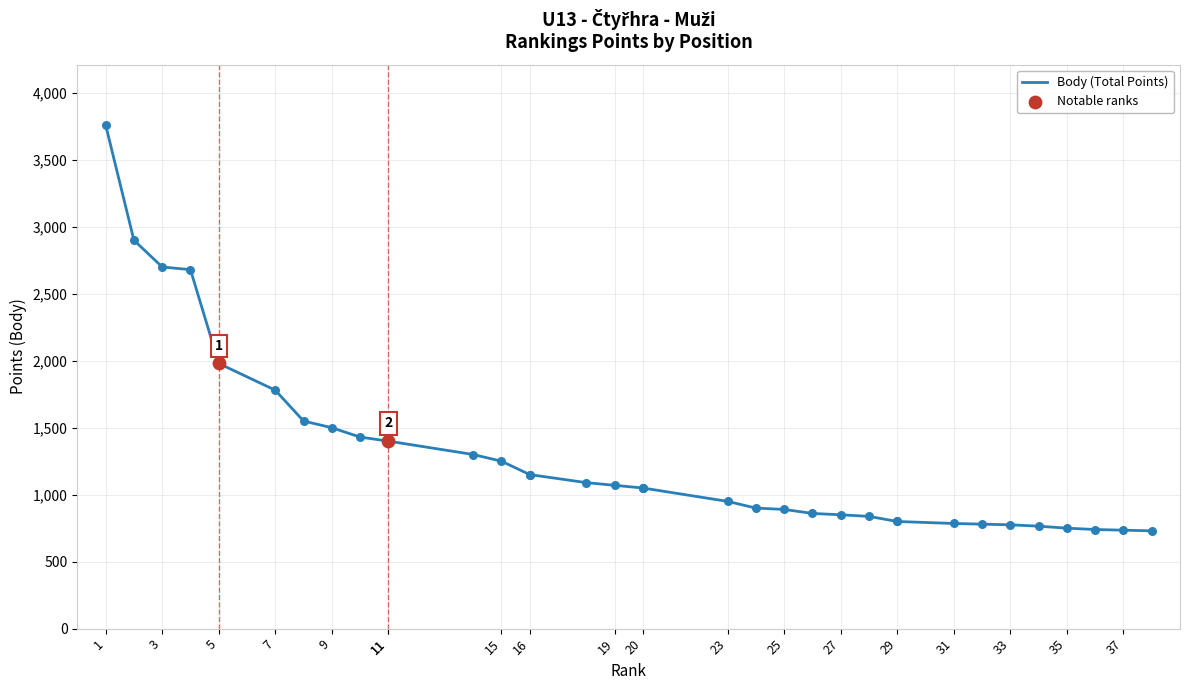

What is the change in value from 34 to 35?

-15